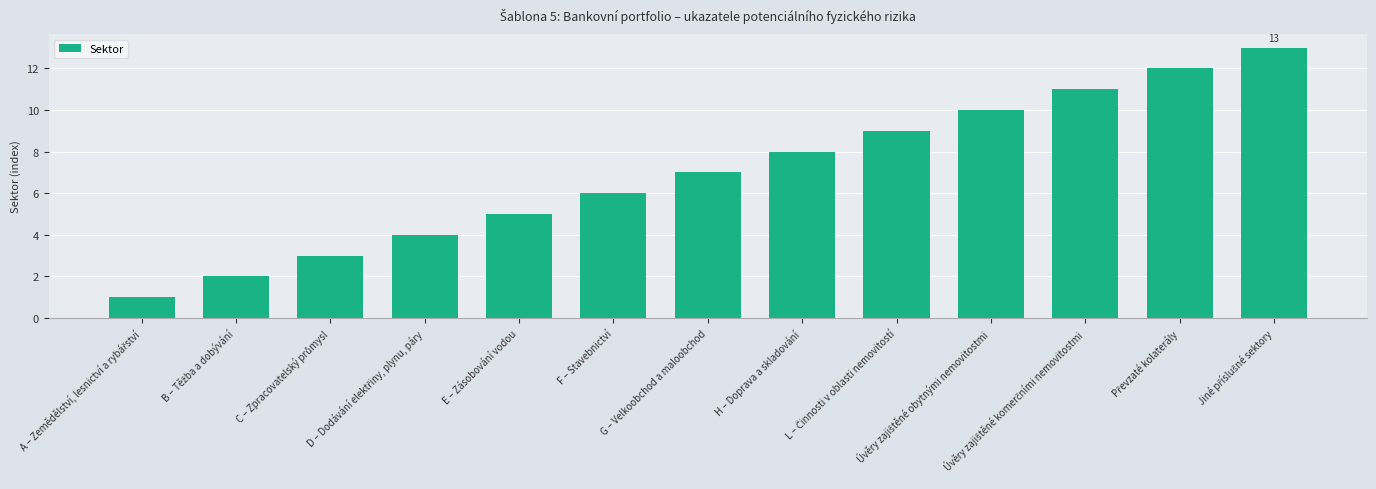

True or false: the data shows 9 at E – Zásobování vodou.

False